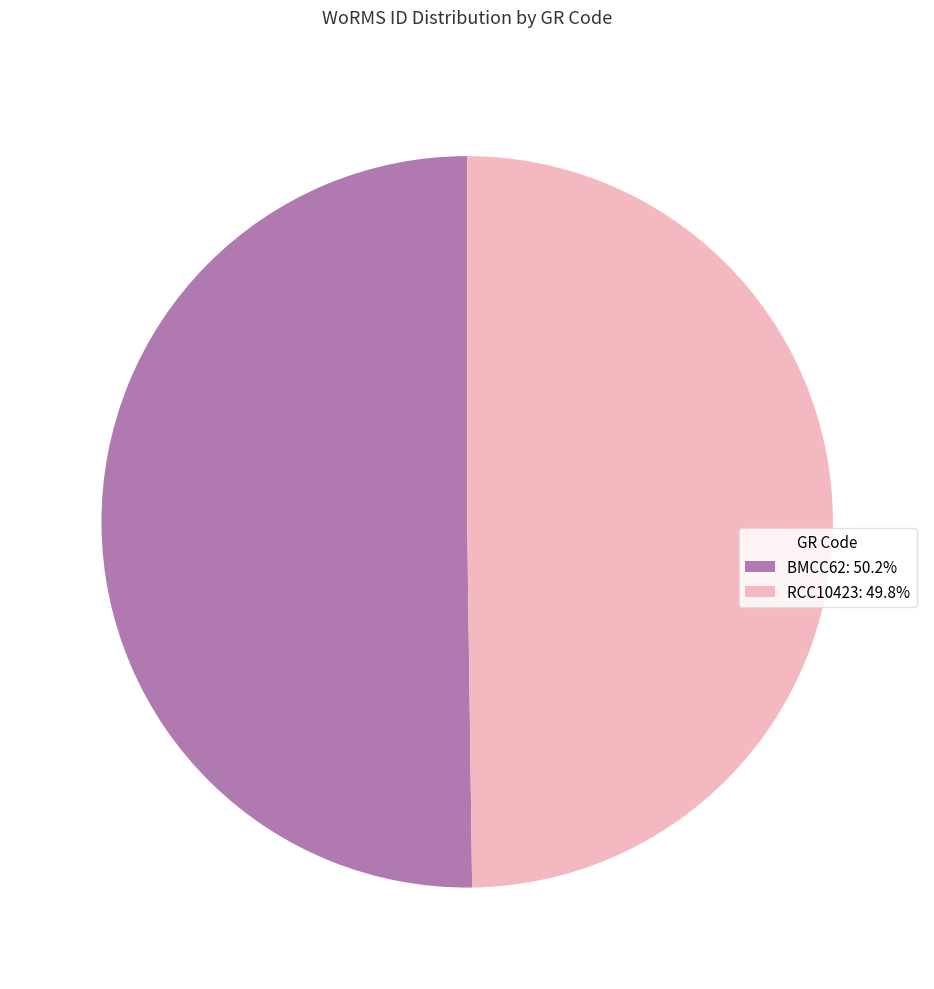

True or false: BMCC62 accounts for 50% of the total.

True